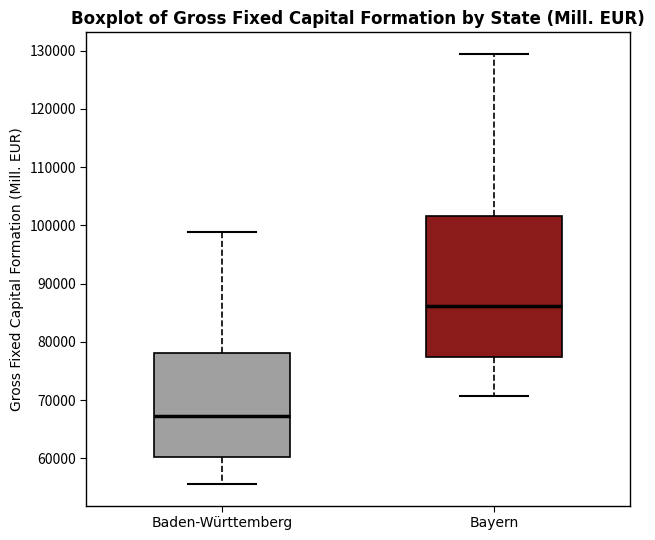

Where is the lower edge of the box for Baden-Württemberg on the y-axis? The values are not printed on the chart, so give them approximately, as read against the axis.

60000